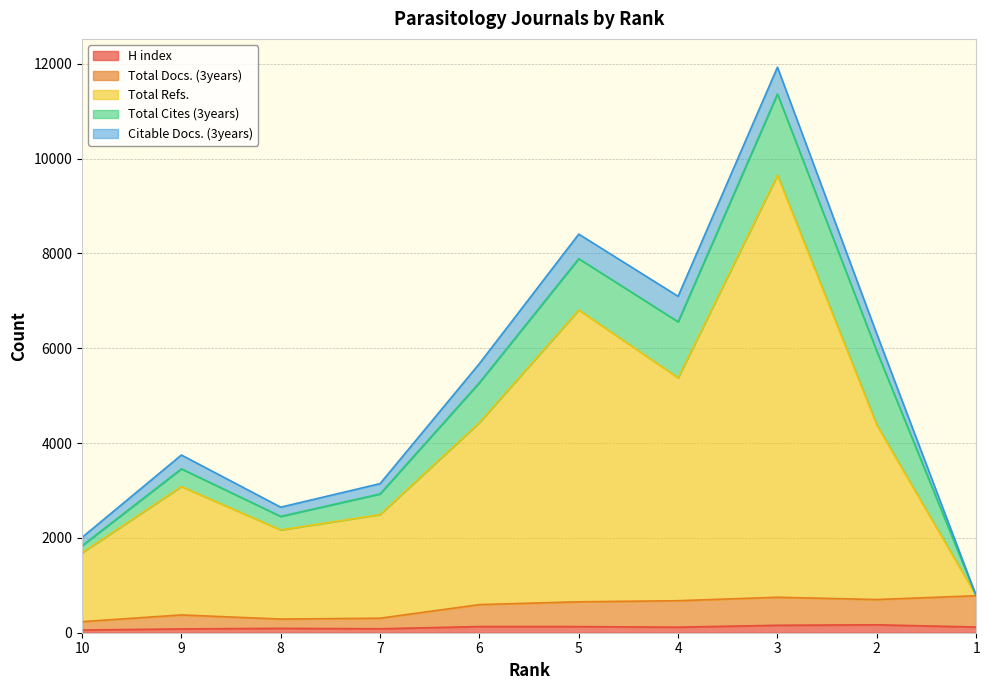

Does the chart have visible grid lines?

Yes